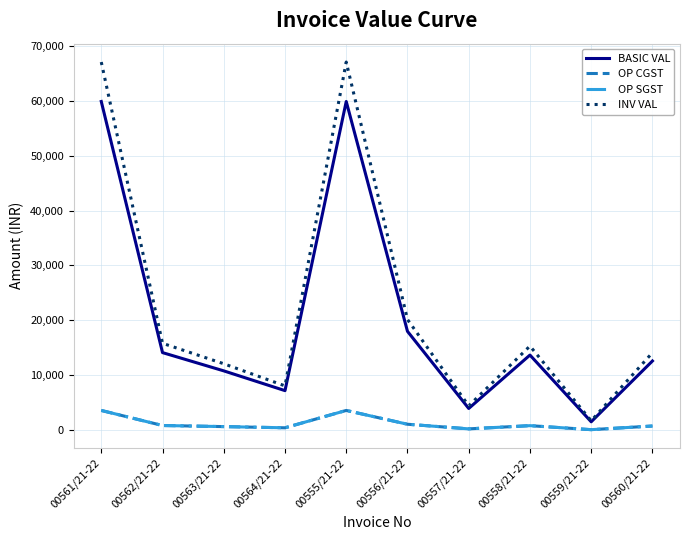

Does the chart have visible grid lines?

Yes